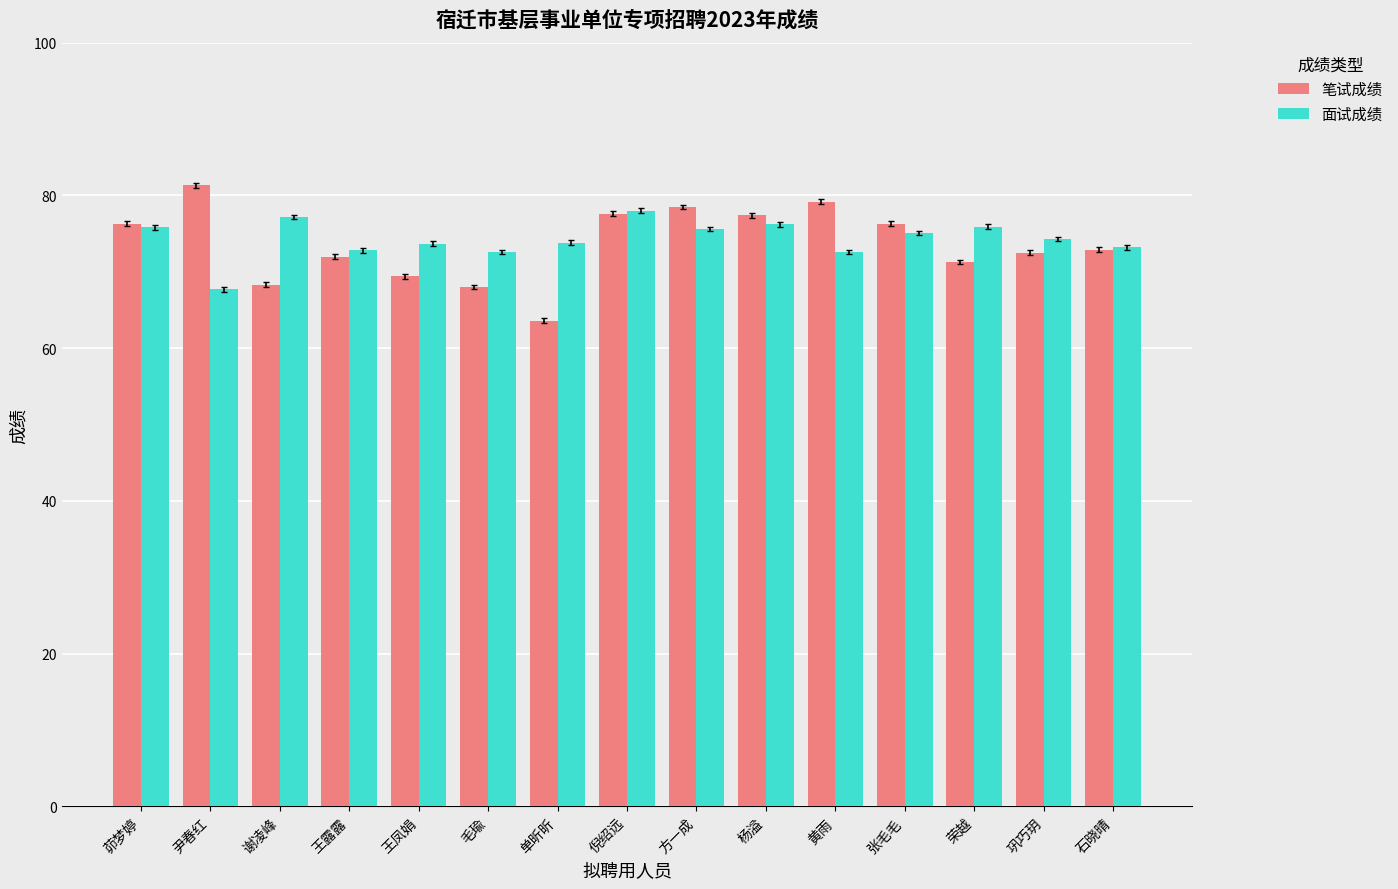

How many groups of bars are there?

15